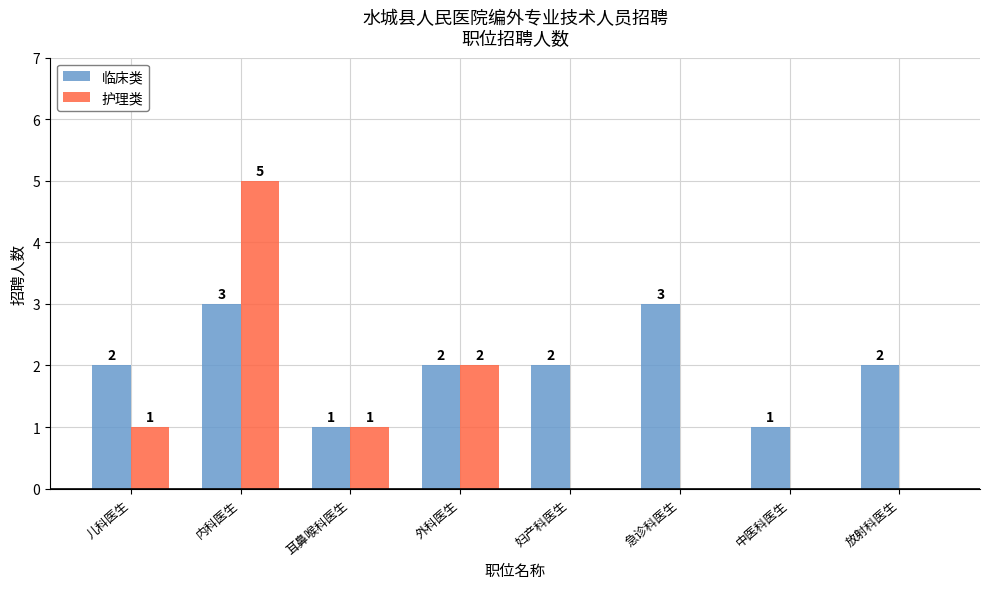

What is the difference between the 护理类 values at 儿科医生 and 急诊科医生?

1